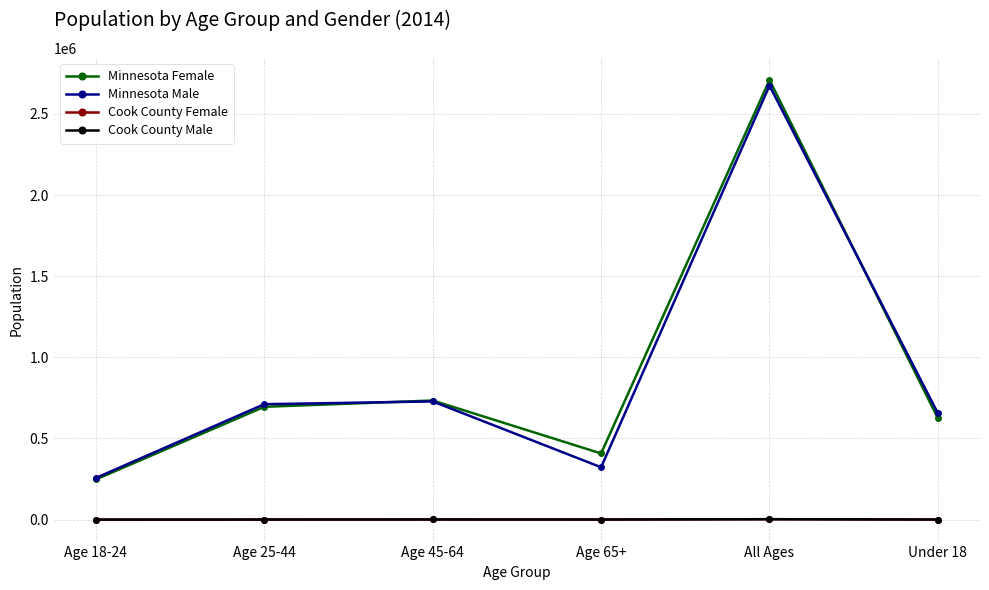

What are all the series names shown in the legend?

Minnesota Female, Minnesota Male, Cook County Female, Cook County Male